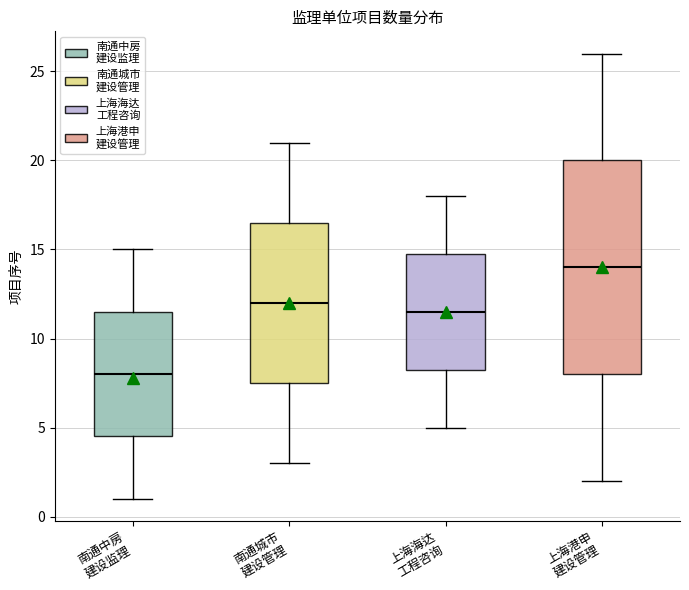

Which box's median line is the highest?

上海港申 建设管理